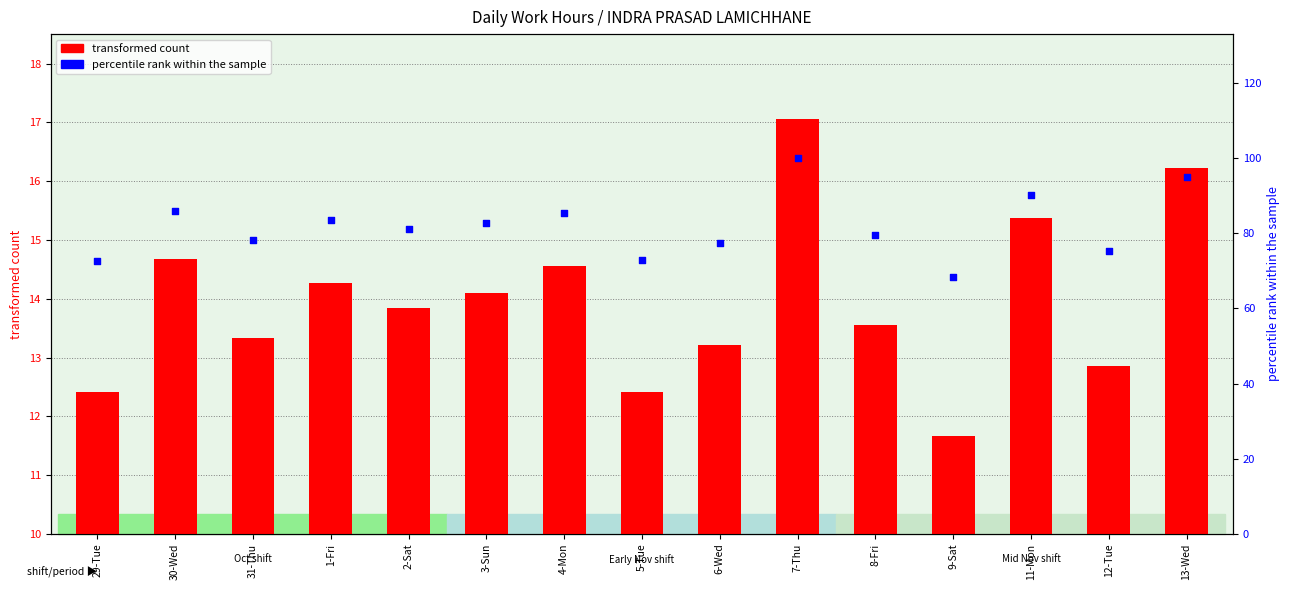

At how many categories does at least one series exceed 3?

15